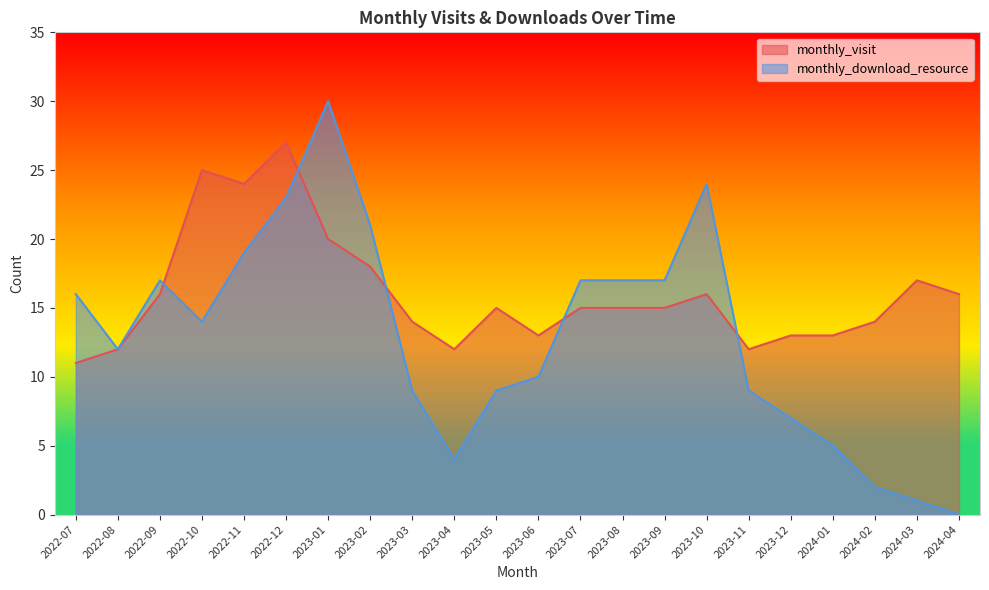

Rank the series at 2023-05 from highest to lowest value.

monthly_visit, monthly_download_resource